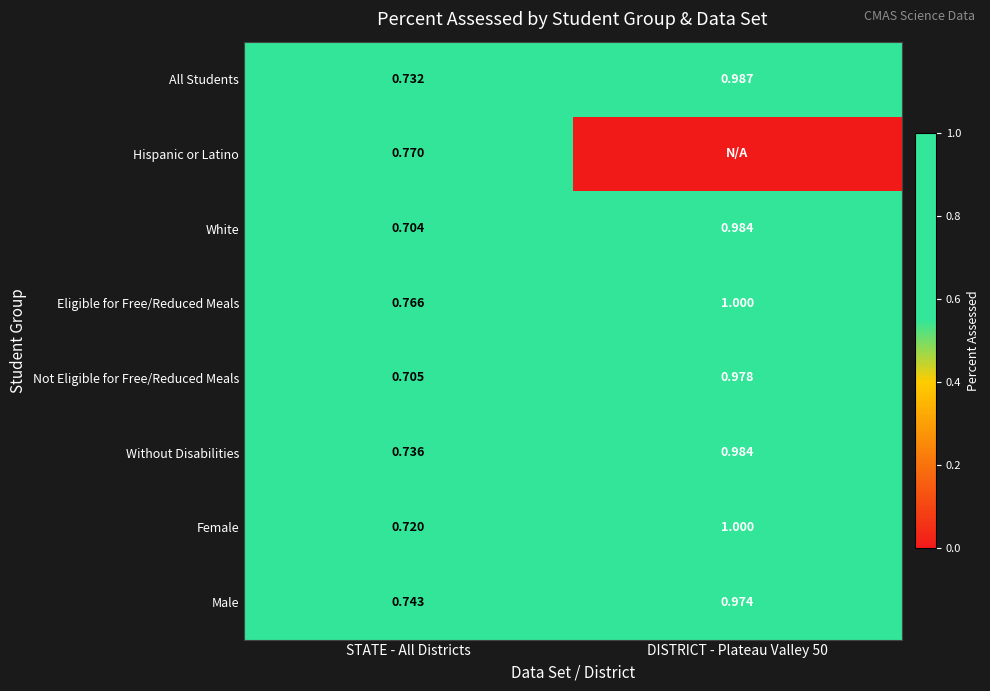

At which label is Female closest to 0?

STATE - All Districts